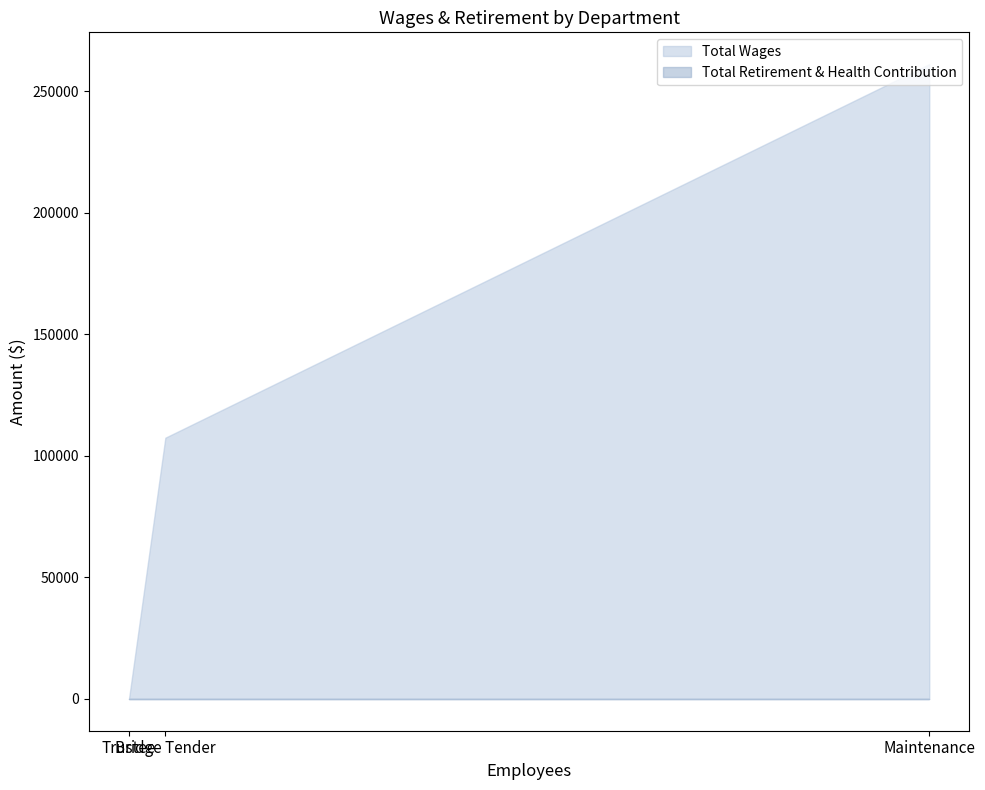

What is the difference between the maximum and minimum values?

261254